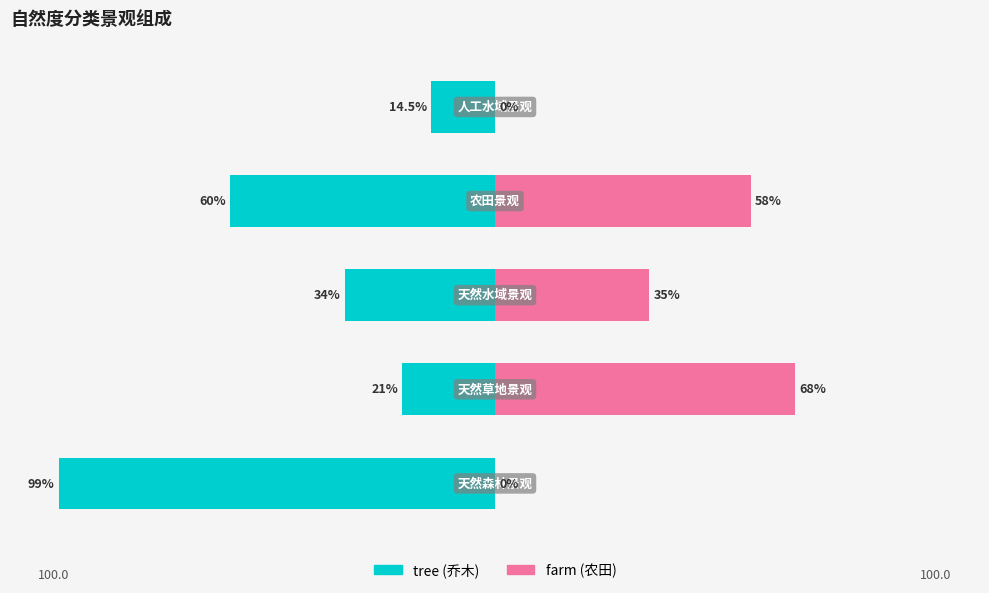

Reading left to right, list all the values displayed in this chart.

tree: -99.0	-21.0	-34.0	-60.0	-14.5
farm: 0.0	68.0	35.0	58.0	0.0